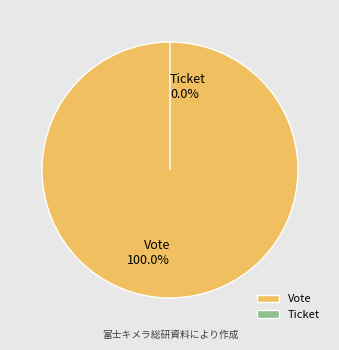

Between Vote and Ticket, which is larger?

Vote